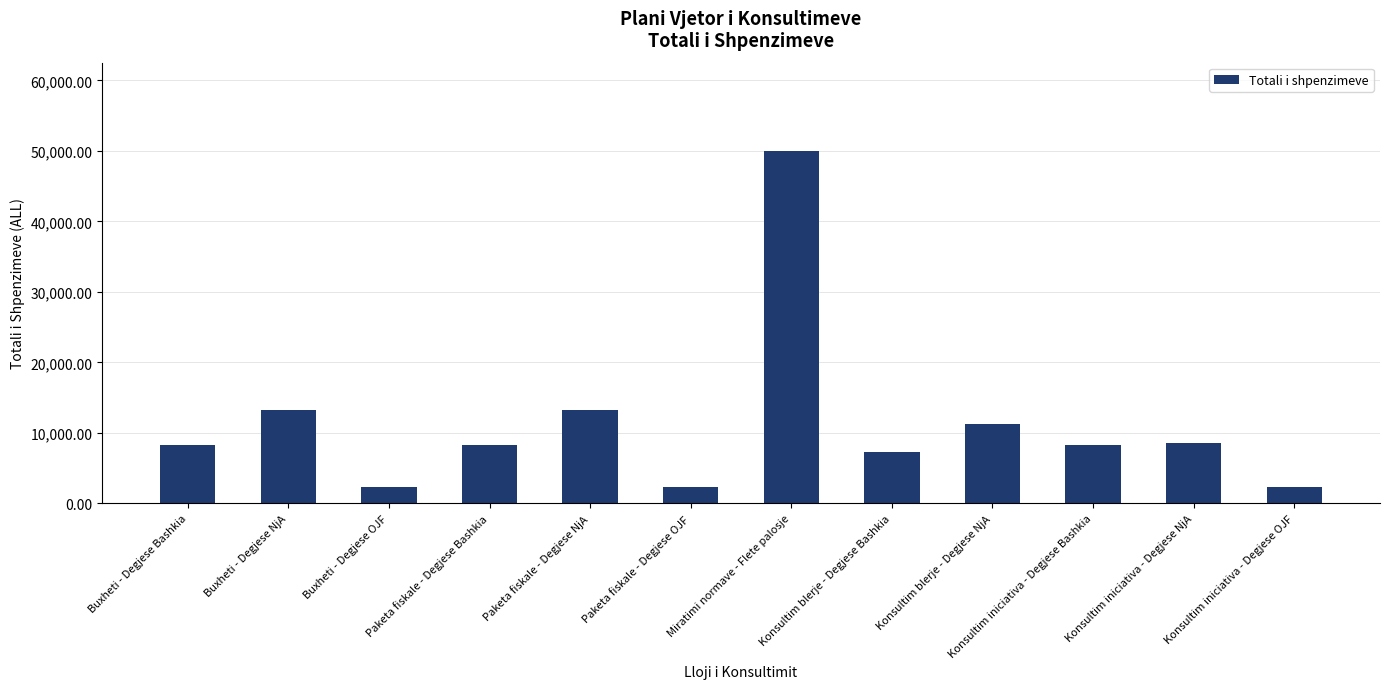

The chart shows a value of 2300 at Buxheti - Degjese OJF. True or false?

True